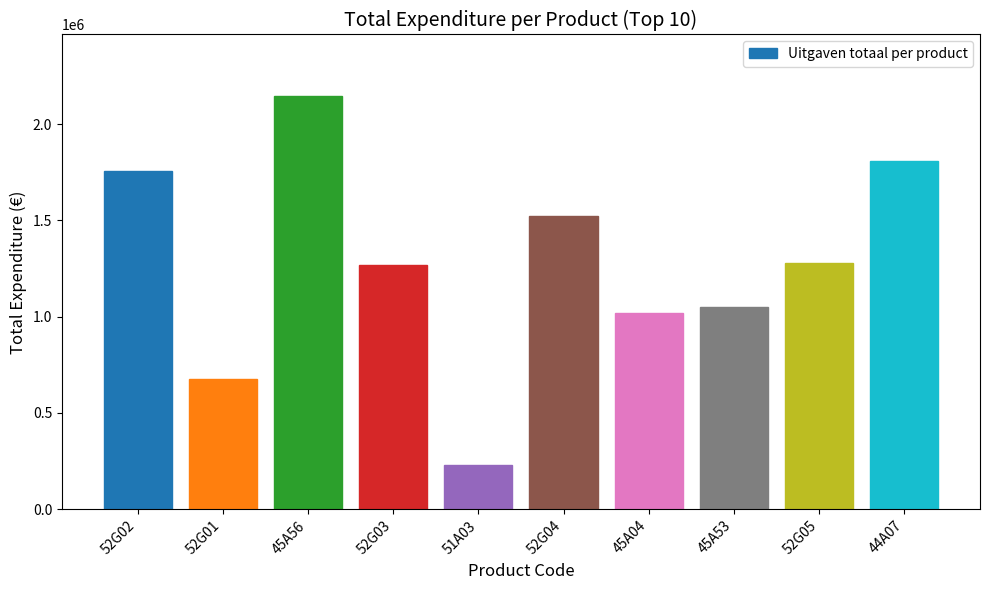

What value does the data have at 52G04?

1524948.0